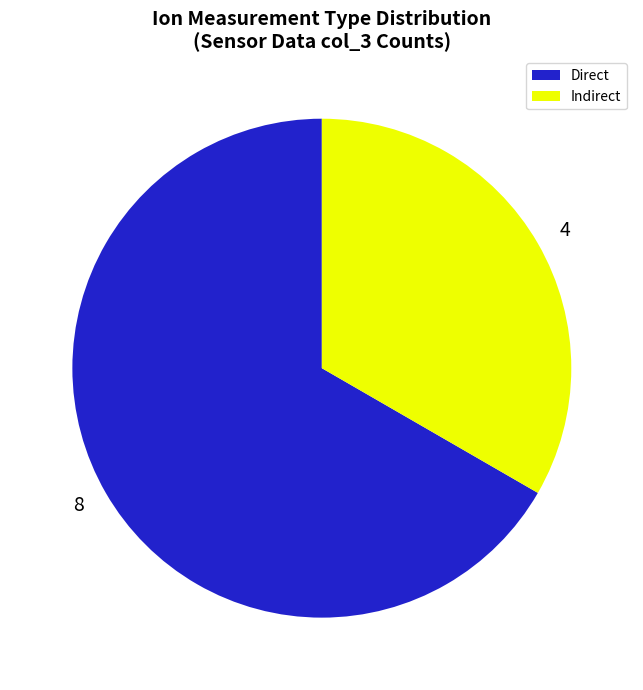

True or false: 8 accounts for 67% of the total.

True